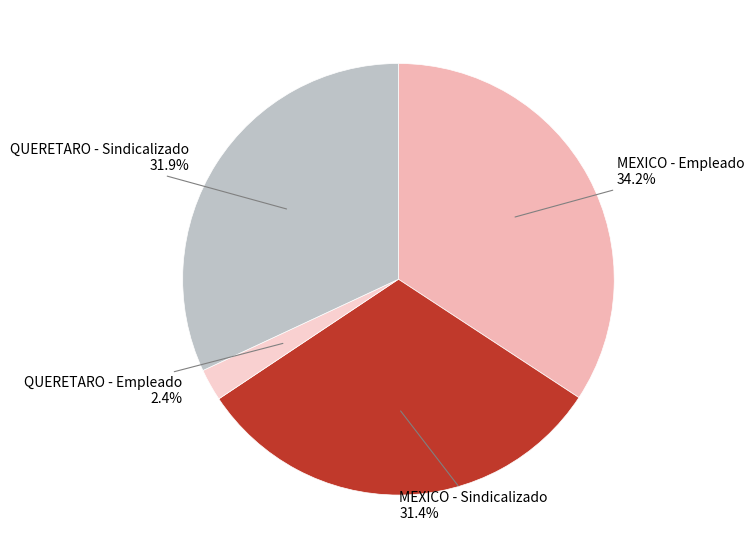

Does MEXICO - Sindicalizado account for over 50% of the chart?

No